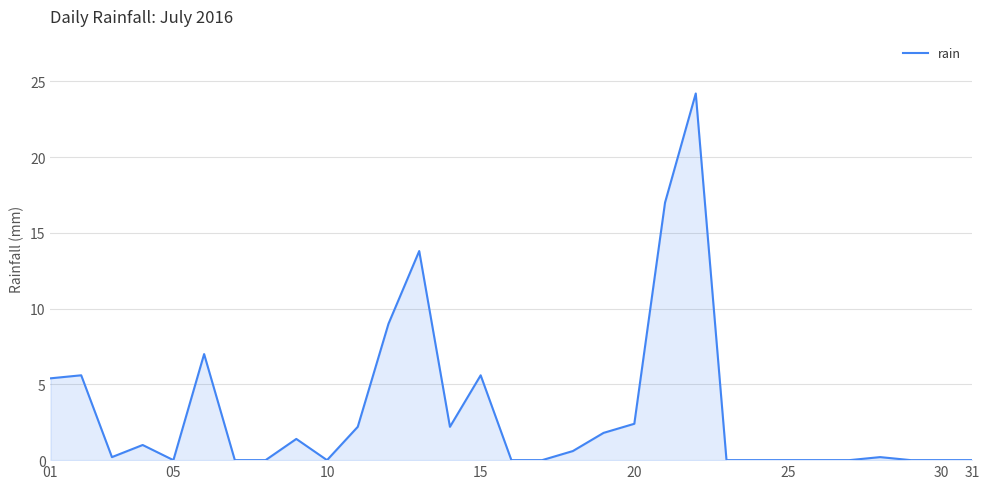

What is the greatest value displayed?

24.2